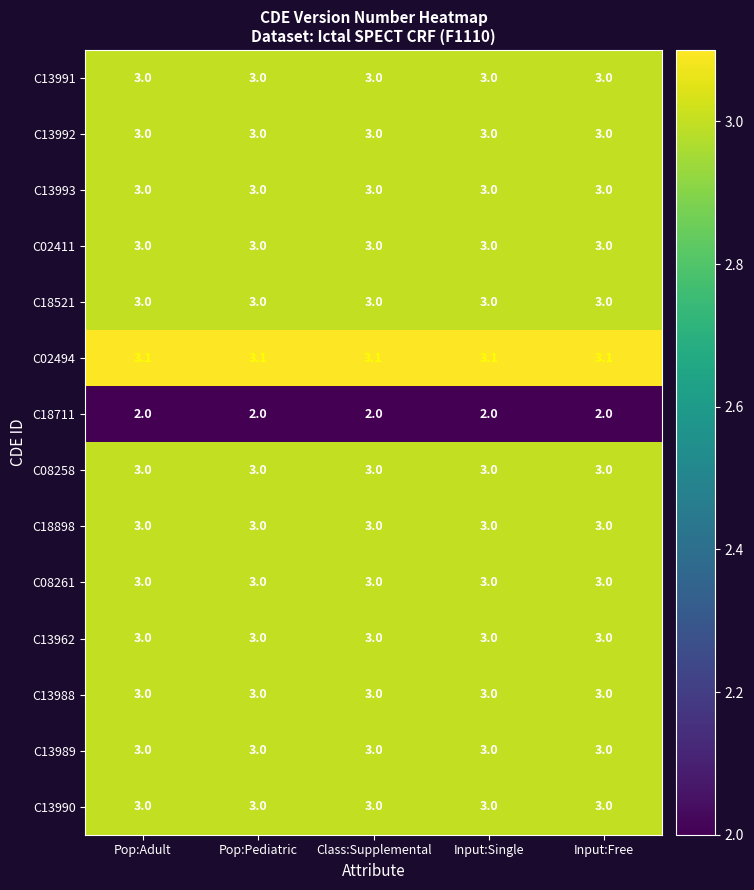

What is the greatest value displayed?

3.1